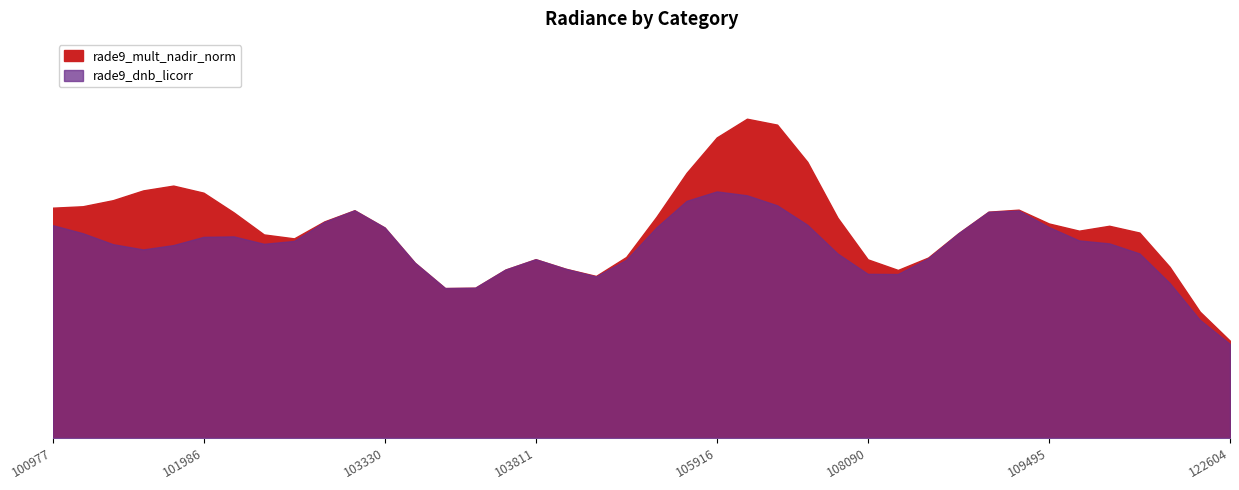

List the series in order of their overall mean, lowest first.

rade9_dnb_licorr, rade9_mult_nadir_norm